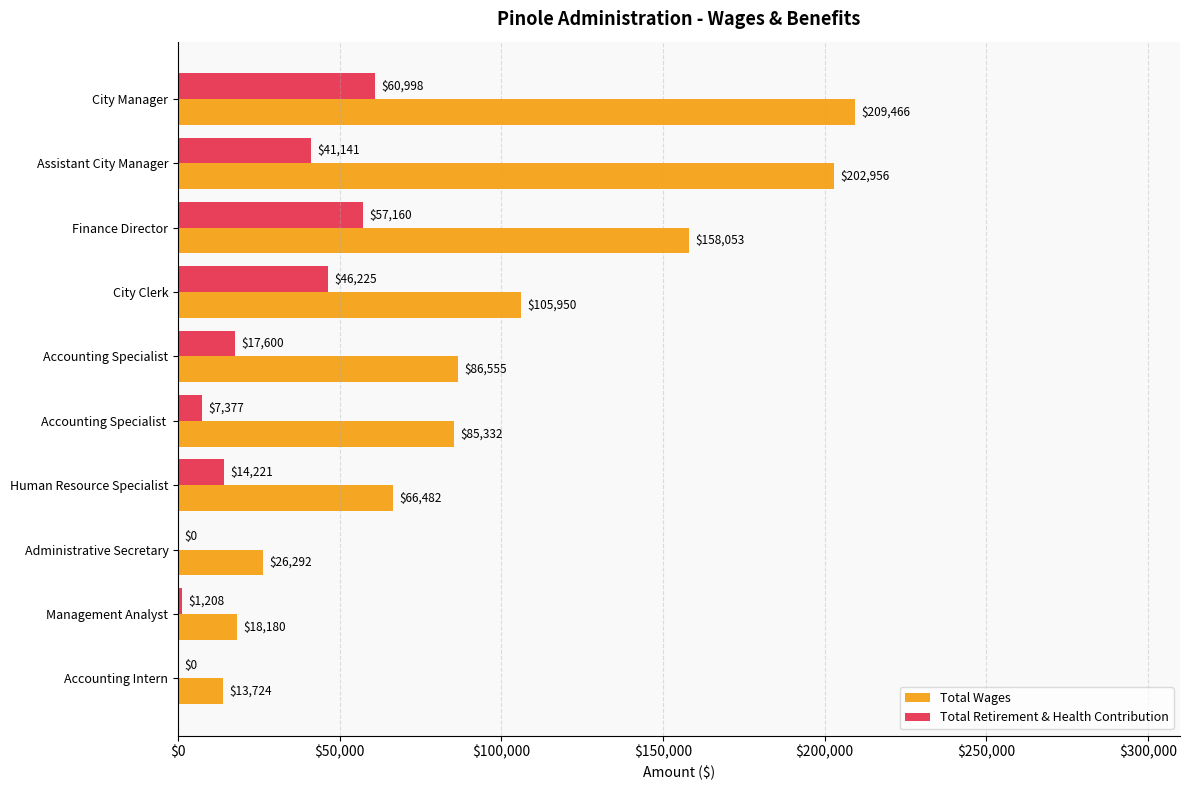

At which label does Total Retirement & Health Contribution reach its peak?

City Manager